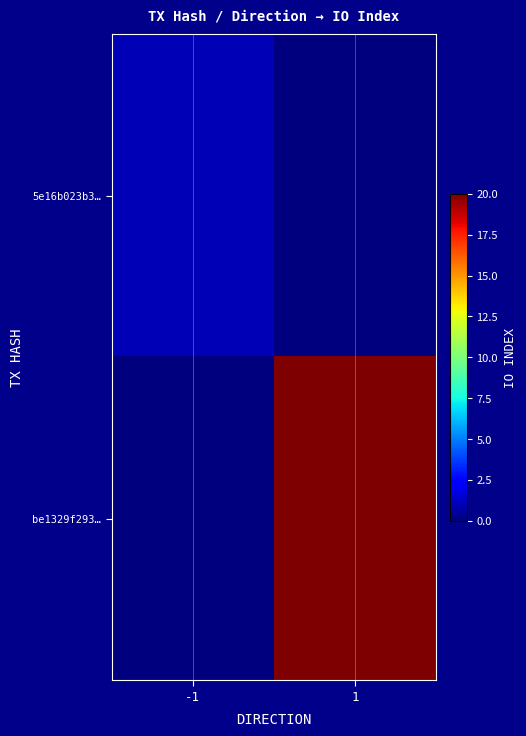

List the series in order of their overall mean, highest first.

be1329f293…, 5e16b023b3…